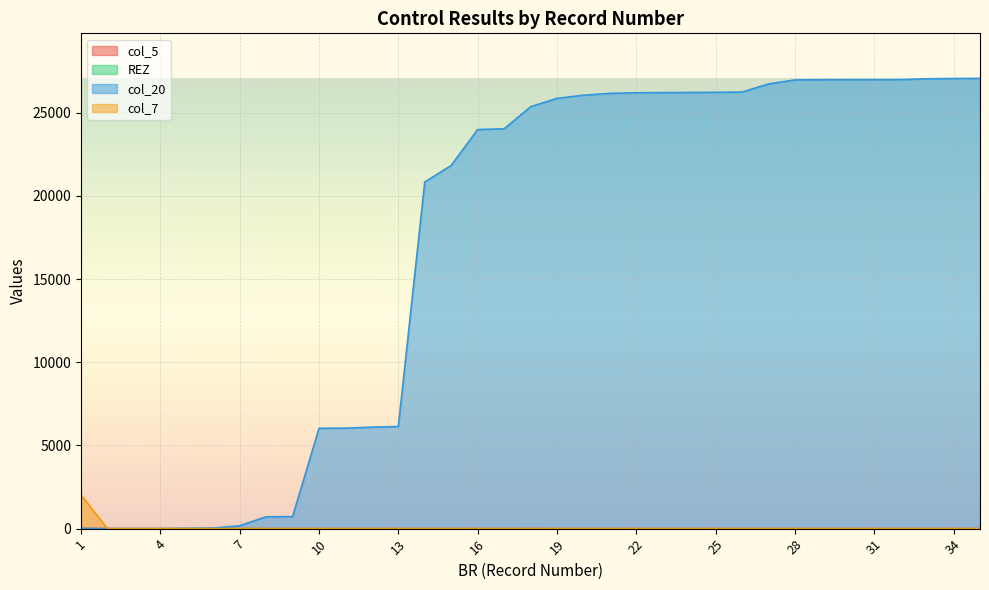

How many data points in col_5 are above 0?

2